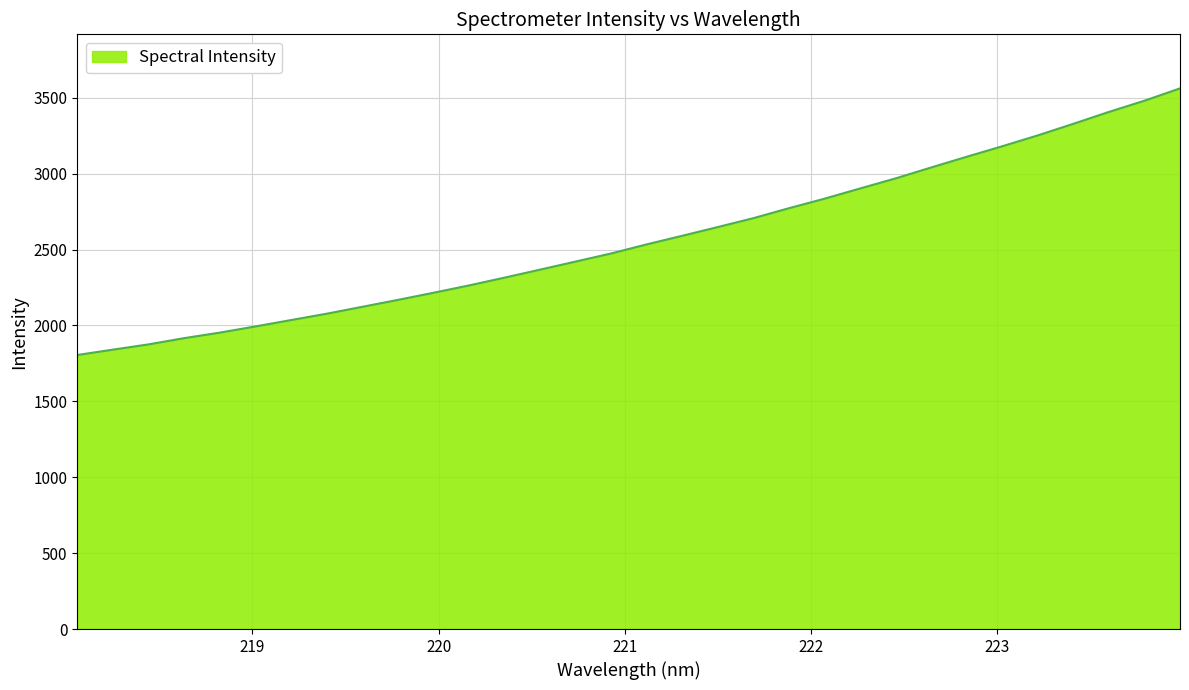

What is the smallest value displayed?

1805.3